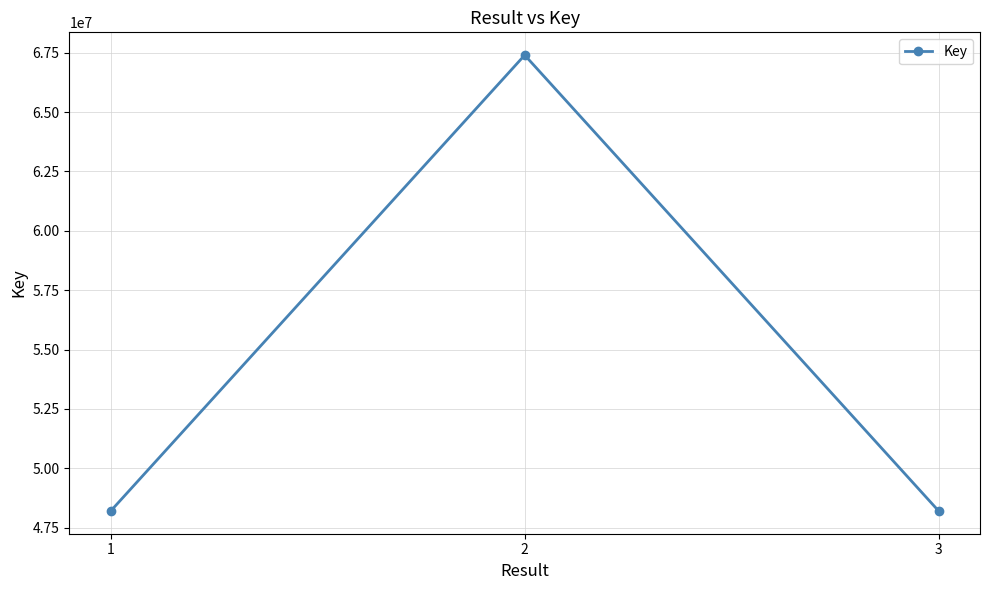

What is the value of the 2nd point from the left?

67399121